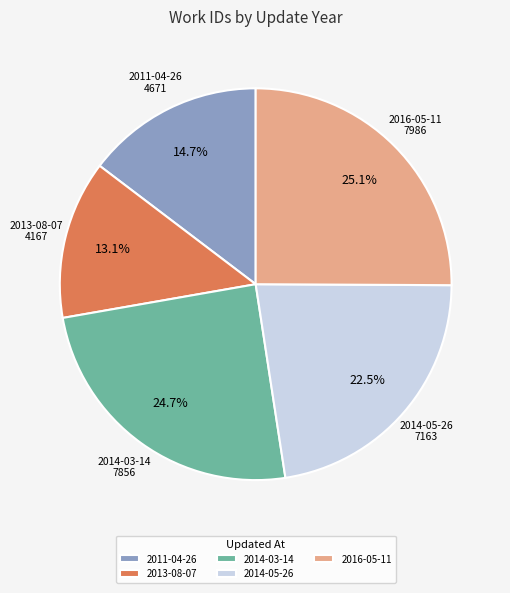

To the nearest percent, what is the difference between the largest and smallest slice percentages?

12%